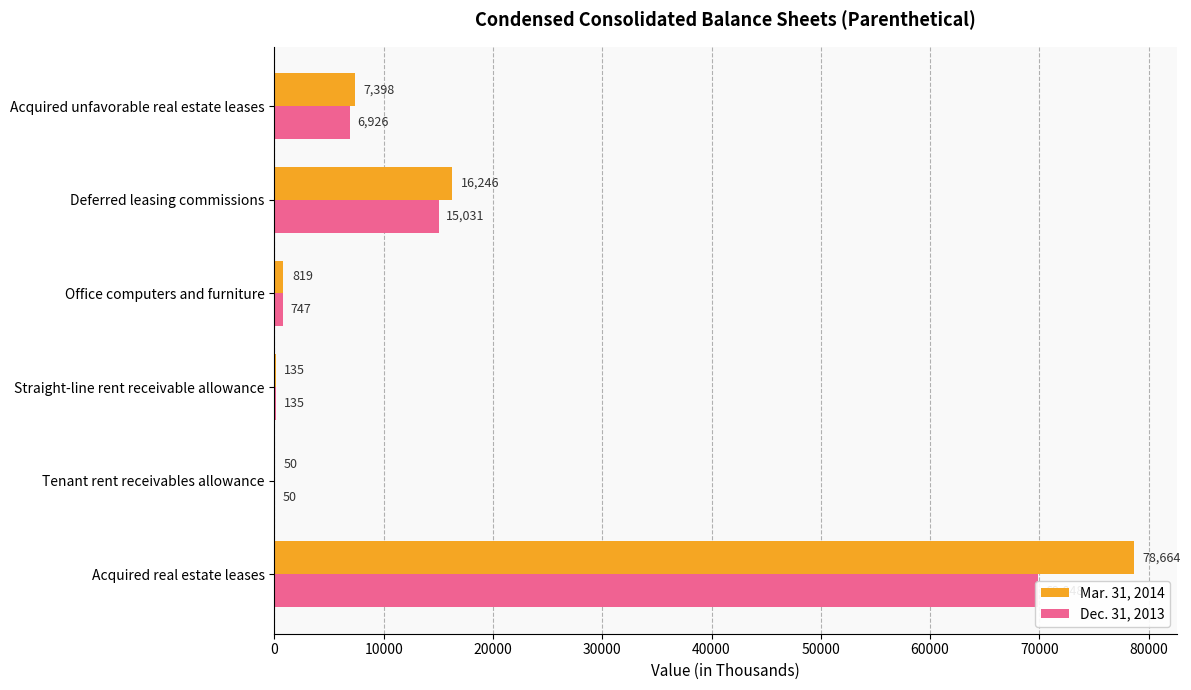

What is the difference between the maximum and second lowest values in the Dec. 31, 2013 series?

69713